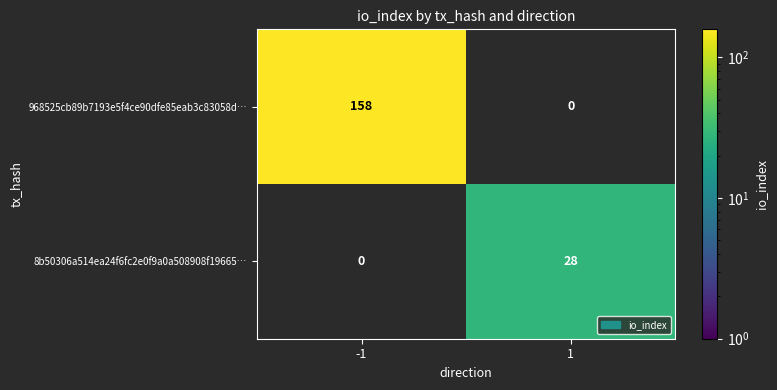

The 968525cb89b7193e5f4ce90dfe85eab3c83058d… series shows 158 at -1. True or false?

True